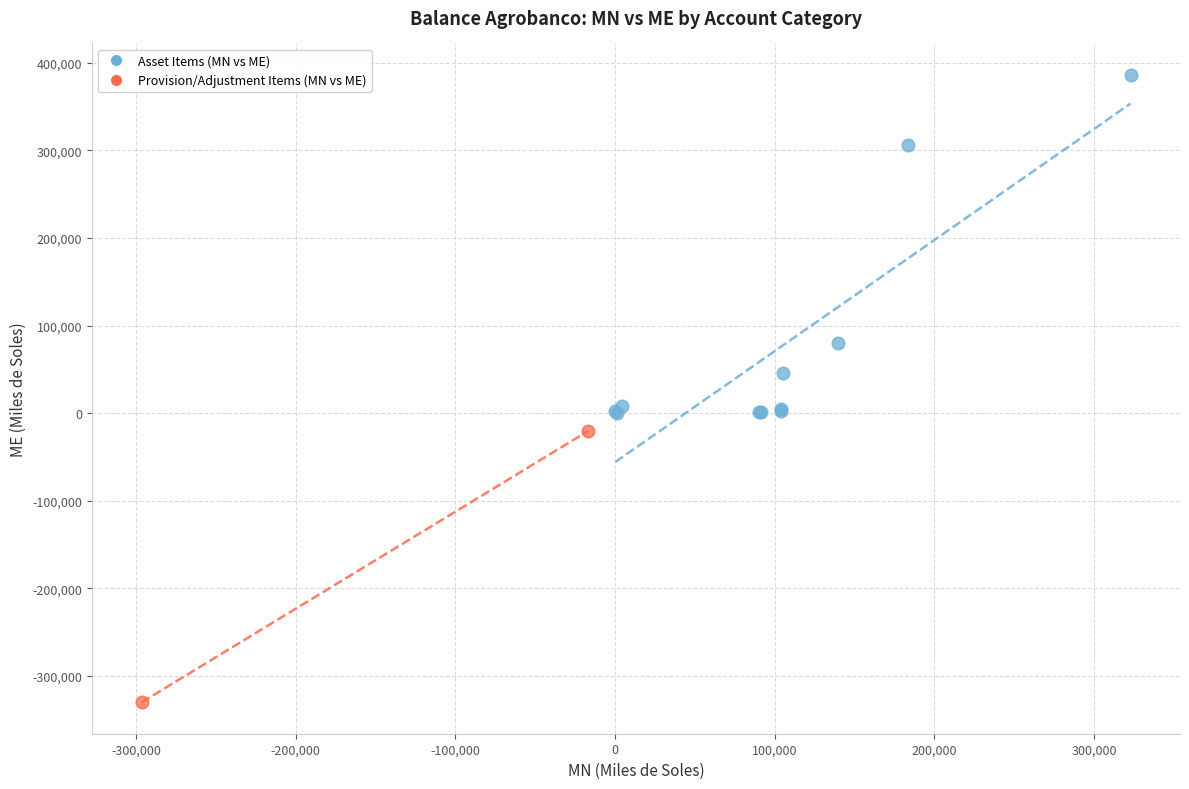

Which series contains the highest Y value?

Asset Items (MN vs ME)